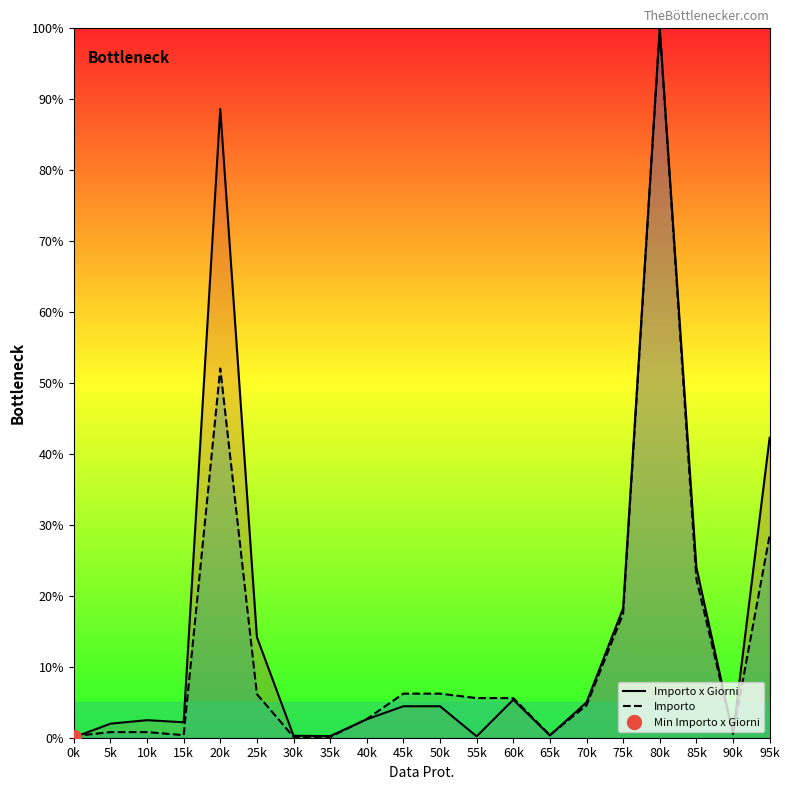

Rank the series by their average value, from highest to lowest.

Importo x Giorni, Importo